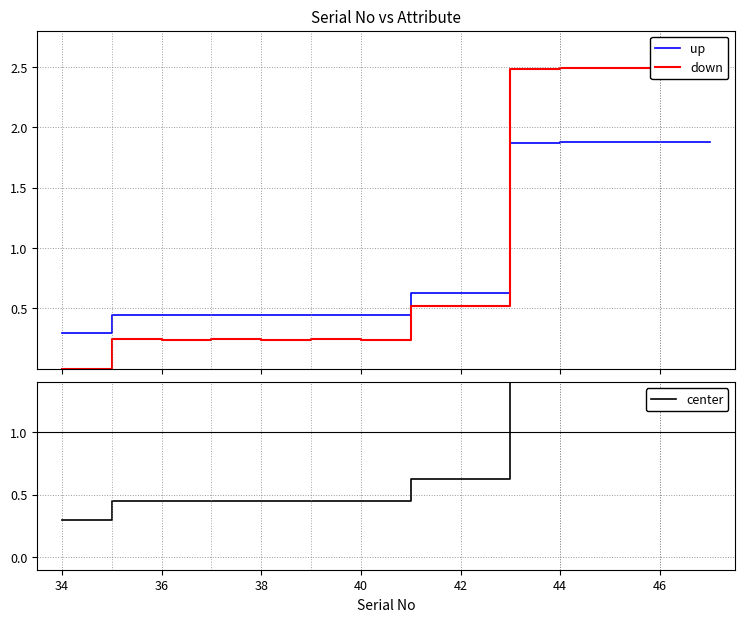

In down, how many points are lower than both neighbors (excluding endpoints)?

3